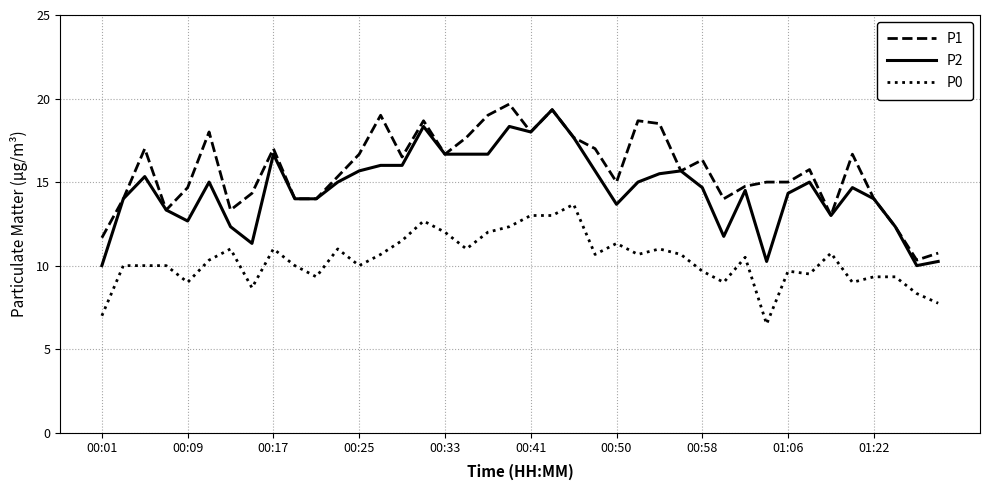

What is the minimum value shown in the chart?

6.5